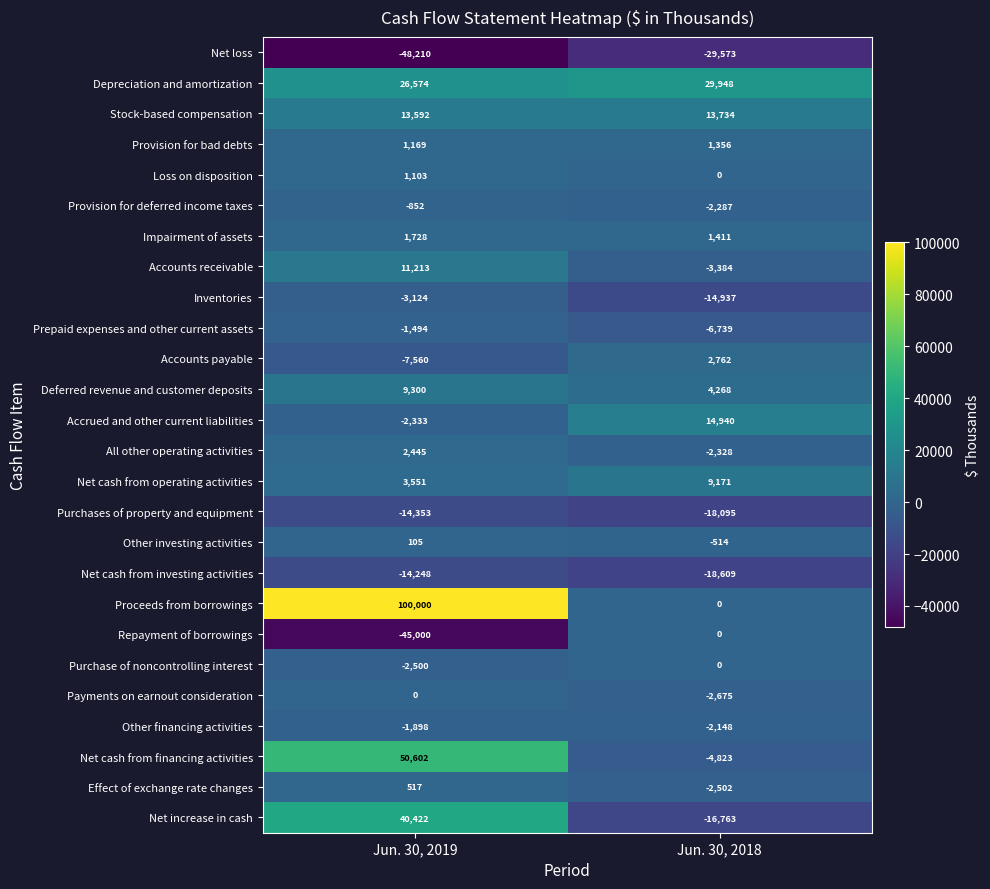

What is the greatest value displayed?

100000